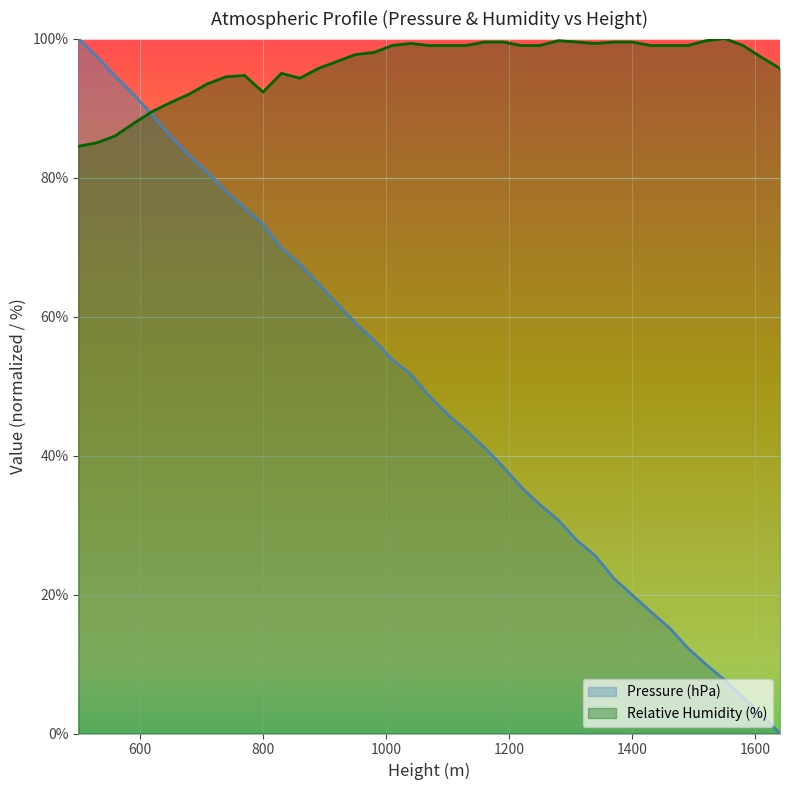

What is the average value of the Pressure (hPa) series?

49.2